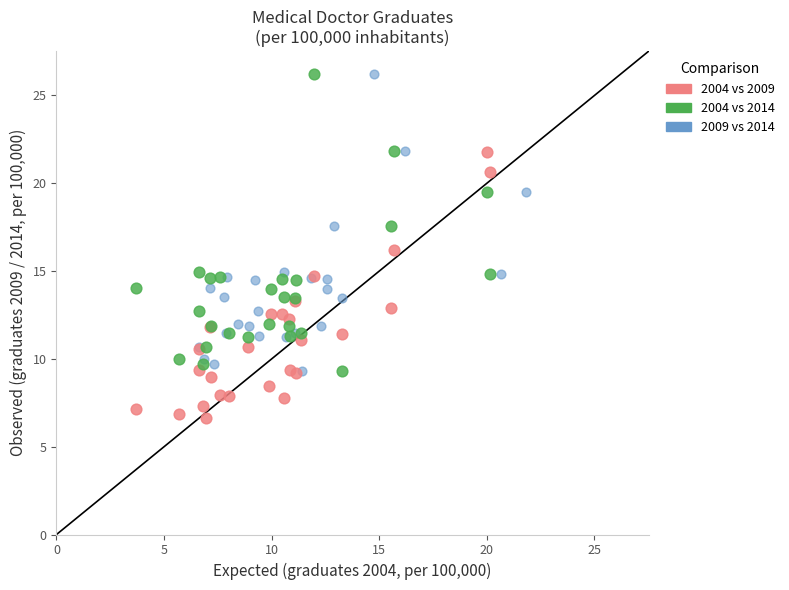

Which series reaches the minimum Y coordinate?

2004 vs 2009